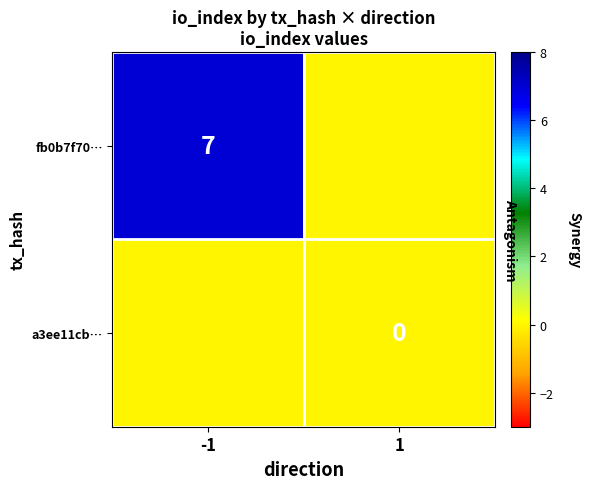

The value of fb0b7f70… at -1 is 4. True or false?

False